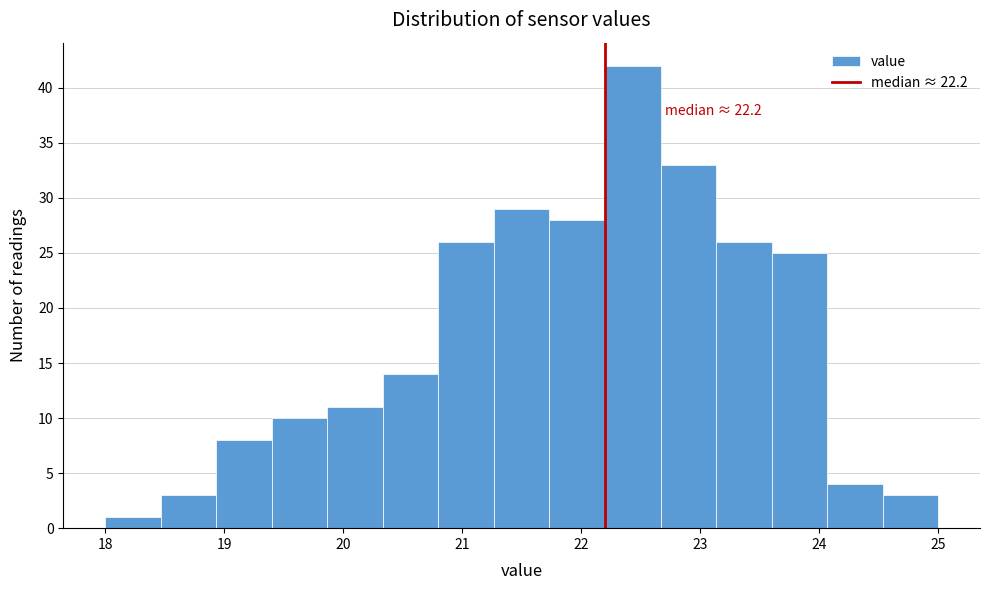

Over which range of the x-axis is the bar tallest?

22.2 to 22.7